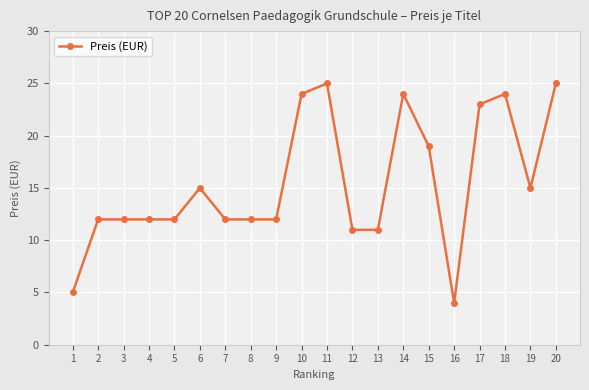

What is the value of the 7th point from the left?

12.0